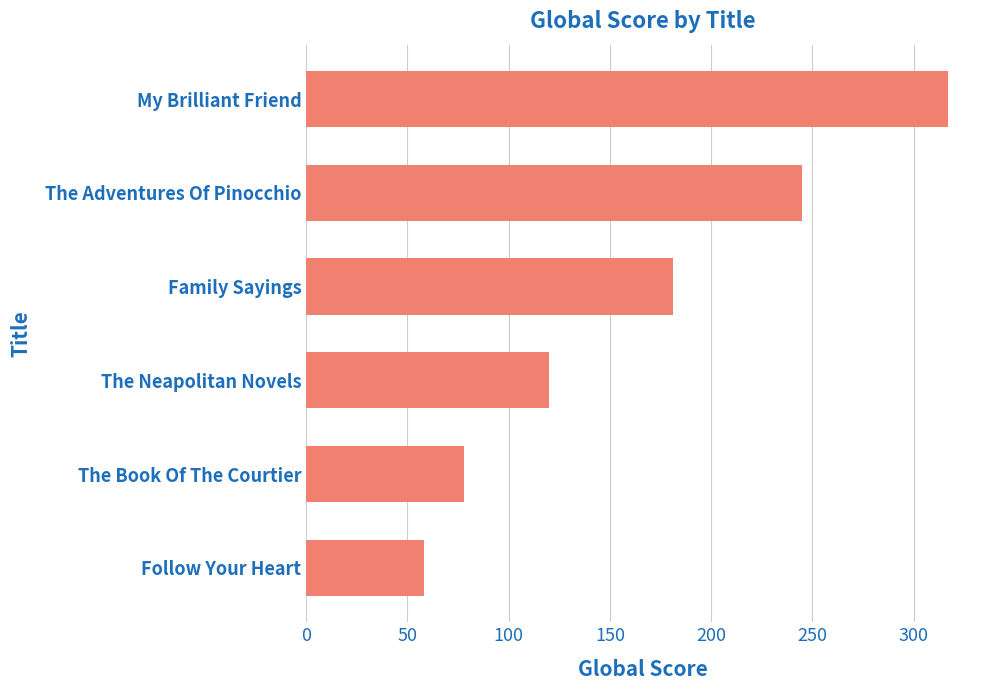

Reading bottom to top, transcribe all the data shown in this chart.

Follow Your Heart=58	The Book Of The Courtier=78	The Neapolitan Novels=120	Family Sayings=181	The Adventures Of Pinocchio=245	My Brilliant Friend=317